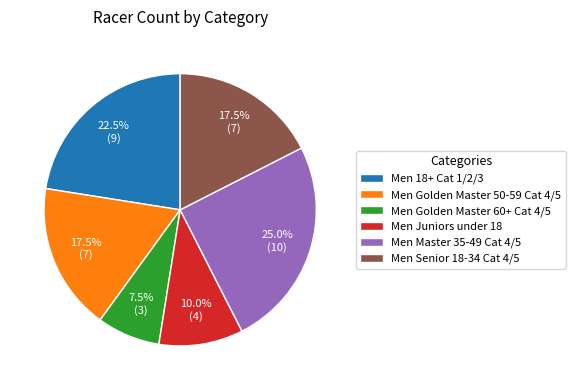

How many slices are in this pie chart?

6